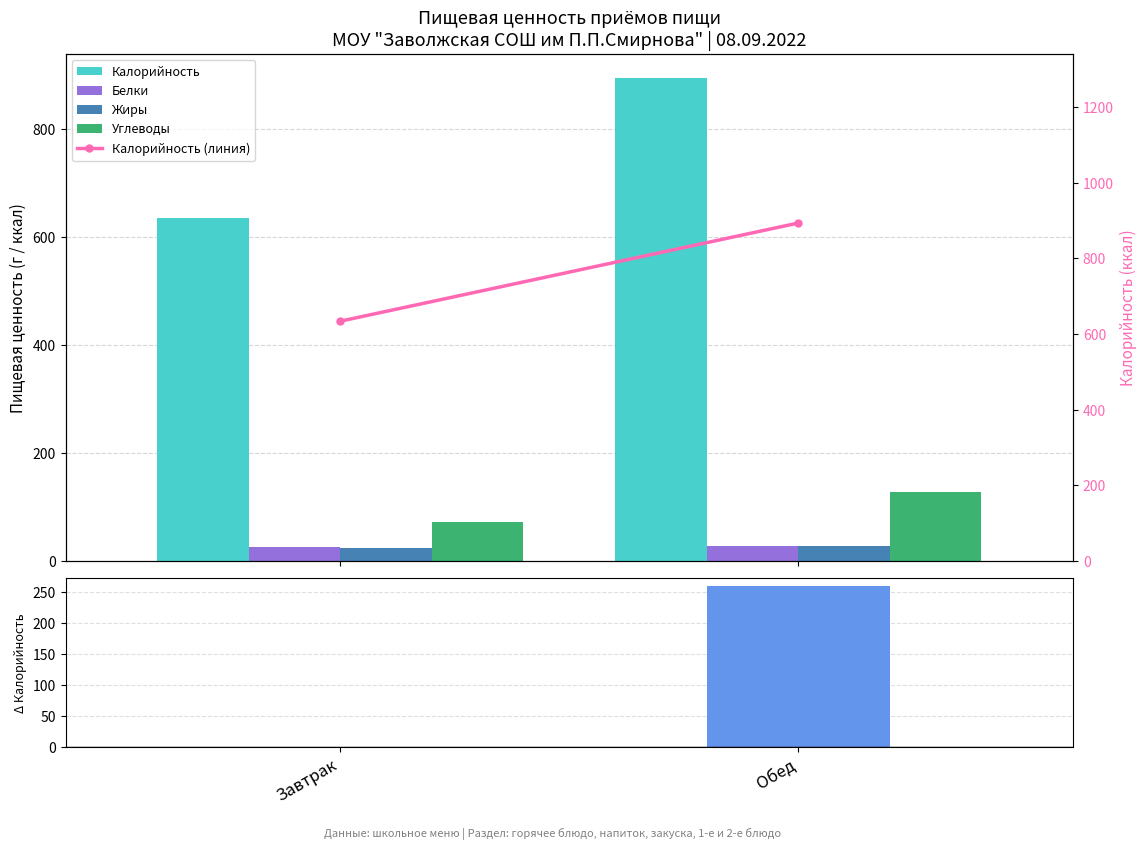

Between Завтрак and Обед, which series saw the biggest shift?

Калорийность